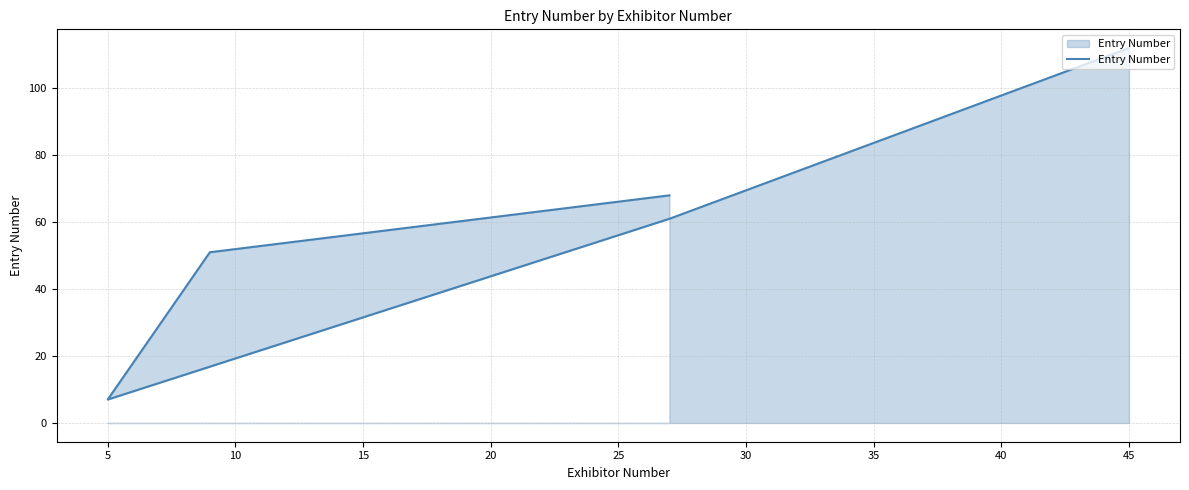

Count the number of values greater than 61.

2